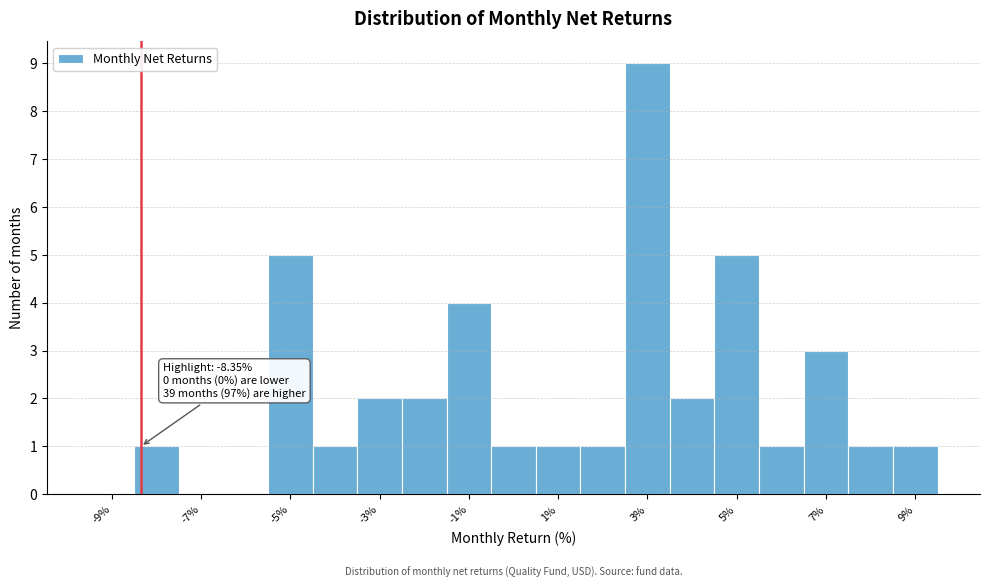

Which range on the x-axis has the tallest bar?

2.5 to 3.5